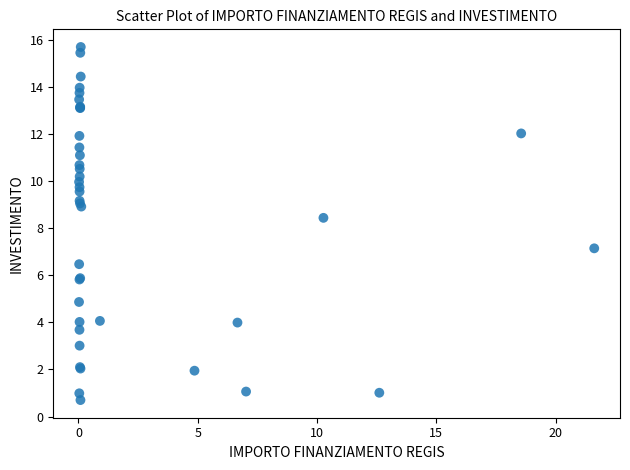

What Y value in the scatter plot is closest to 8?

8.4